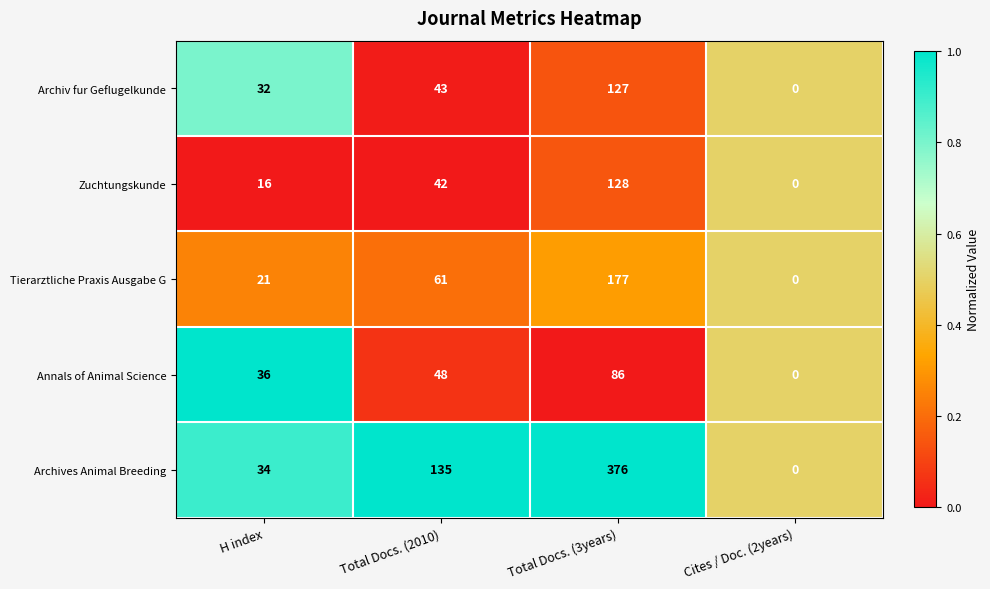

Reading left to right, what are all the values shown in this chart?

Archiv fur Geflugelkunde: H index=32	Total Docs. (2010)=43	Total Docs. (3years)=127	Cites / Doc. (2years)=0
Zuchtungskunde: H index=16	Total Docs. (2010)=42	Total Docs. (3years)=128	Cites / Doc. (2years)=0
Tierarztliche Praxis Ausgabe G: H index=21	Total Docs. (2010)=61	Total Docs. (3years)=177	Cites / Doc. (2years)=0
Annals of Animal Science: H index=36	Total Docs. (2010)=48	Total Docs. (3years)=86	Cites / Doc. (2years)=0
Archives Animal Breeding: H index=34	Total Docs. (2010)=135	Total Docs. (3years)=376	Cites / Doc. (2years)=0